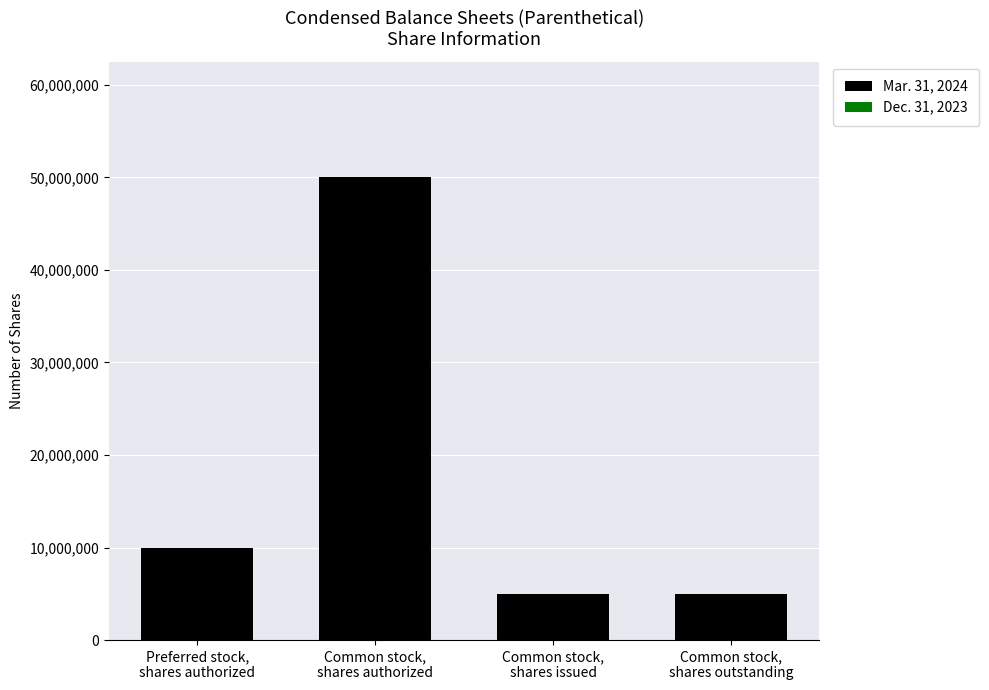

How many data points are less than 10000000?

2